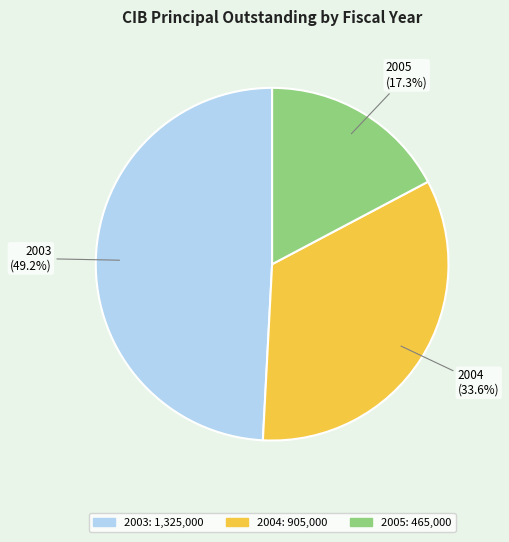

Does 2005 account for over 50% of the chart?

No